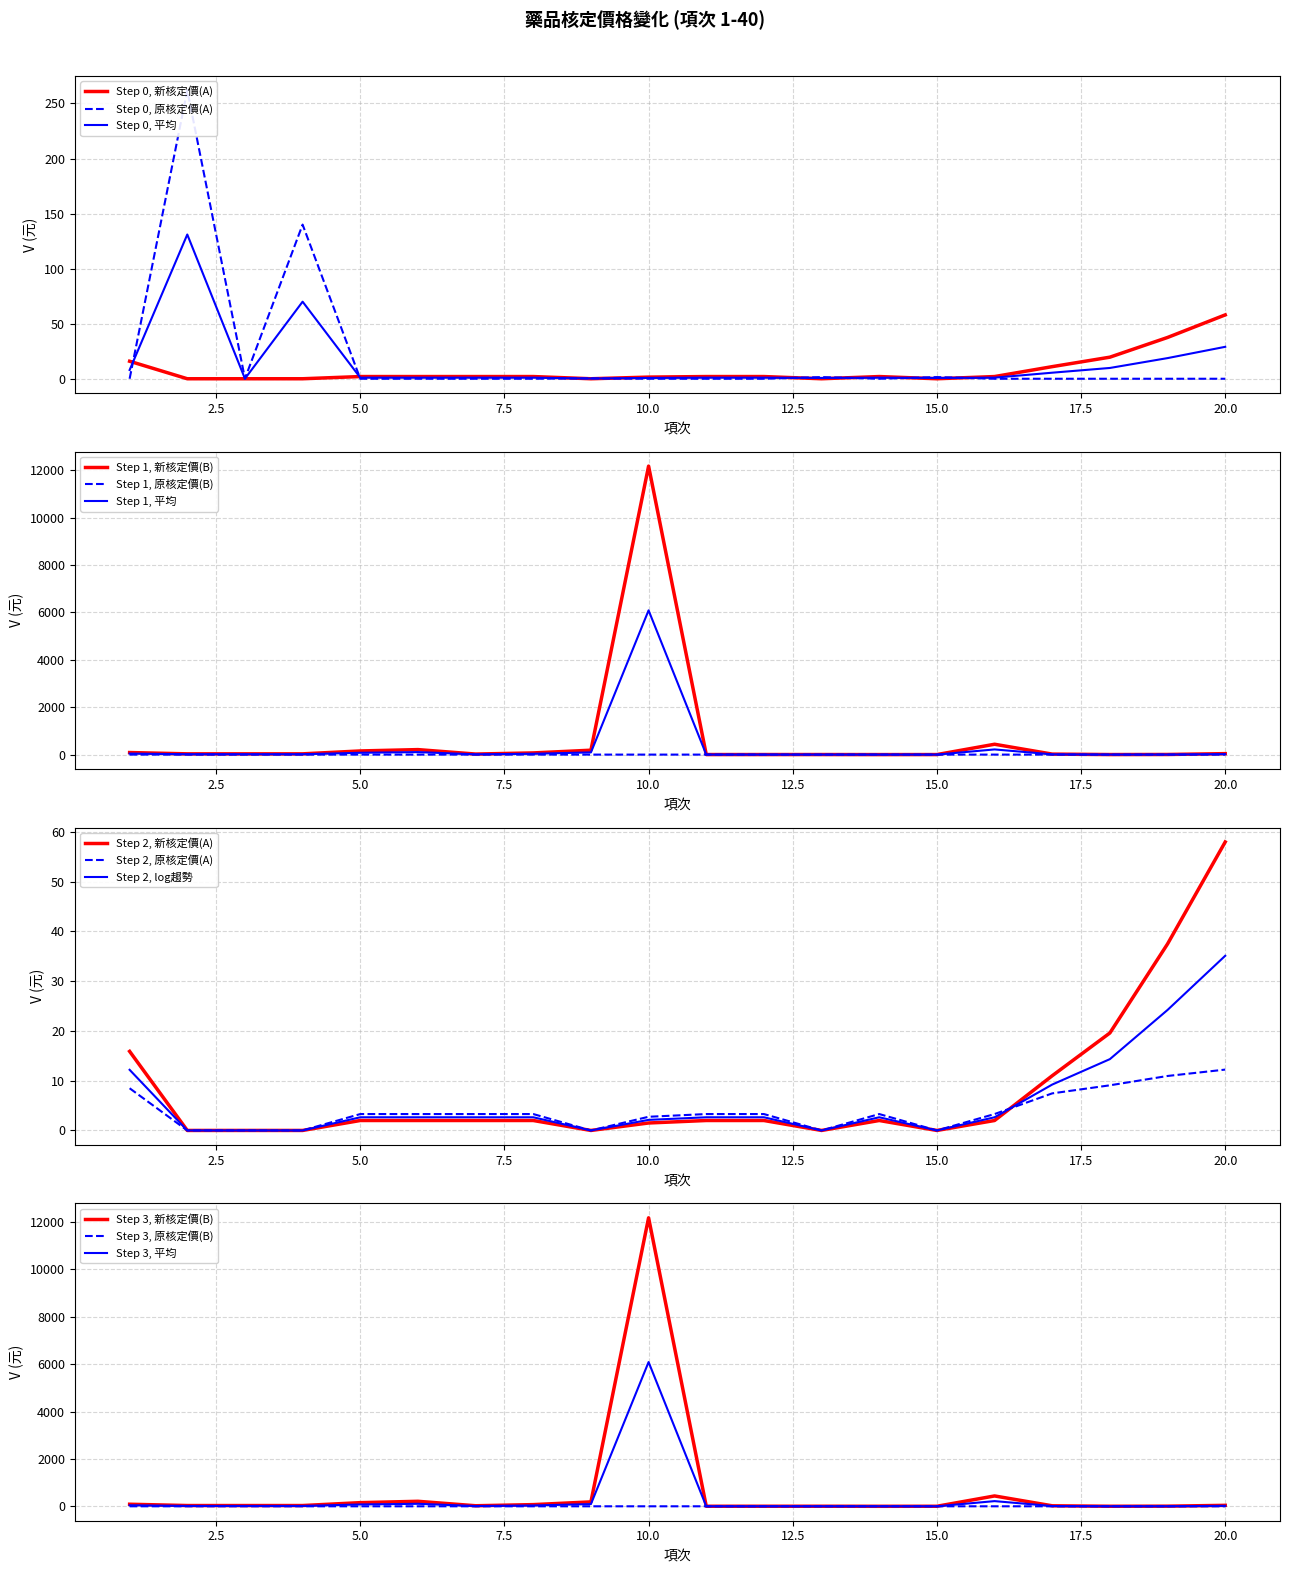

Between 5 and 8, which is larger?

5